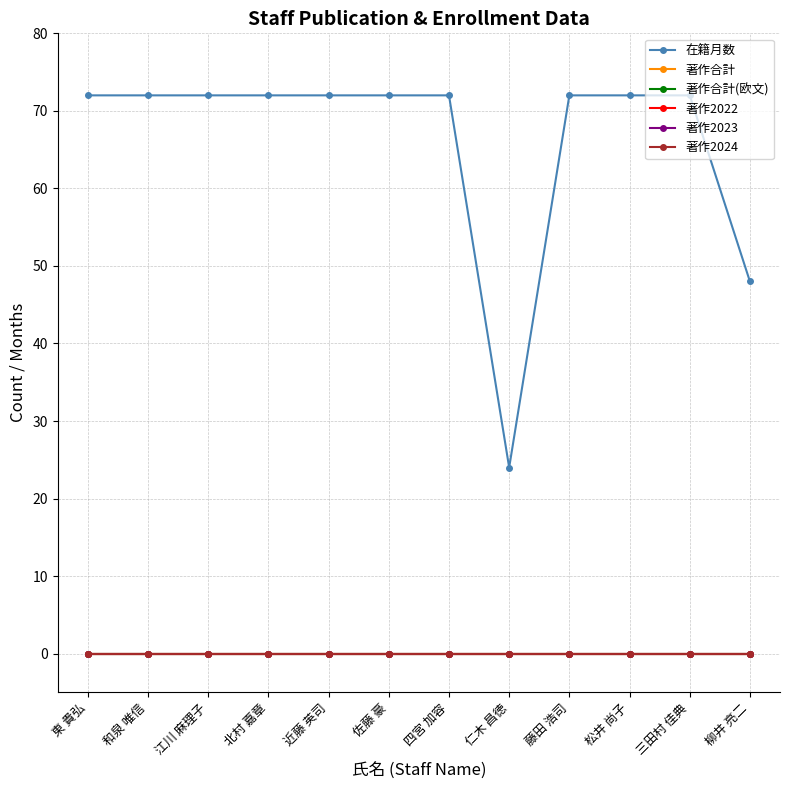

What is the sum of the 在籍月数 values at 柳井 亮二 and 東 貴弘?

120